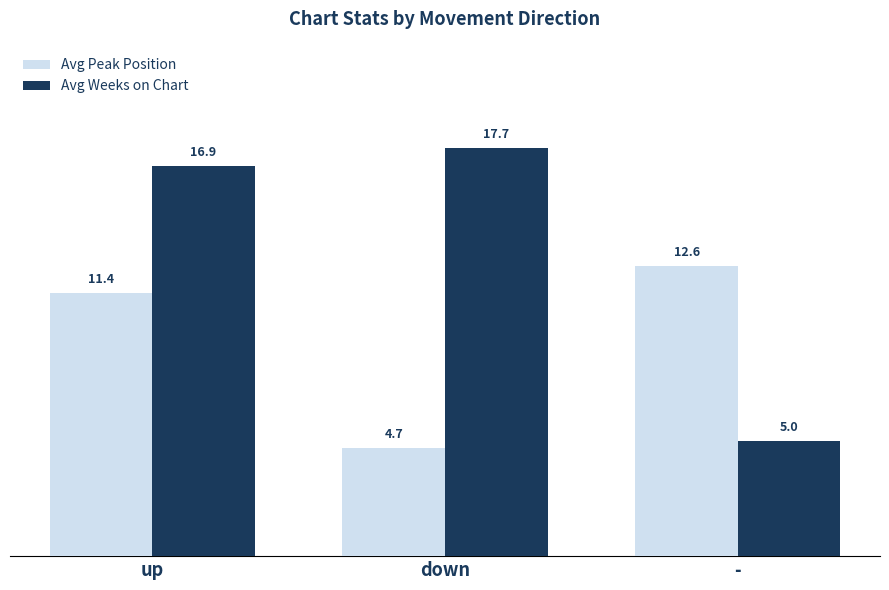

Between up and down, which series saw the biggest shift?

Avg Peak Position